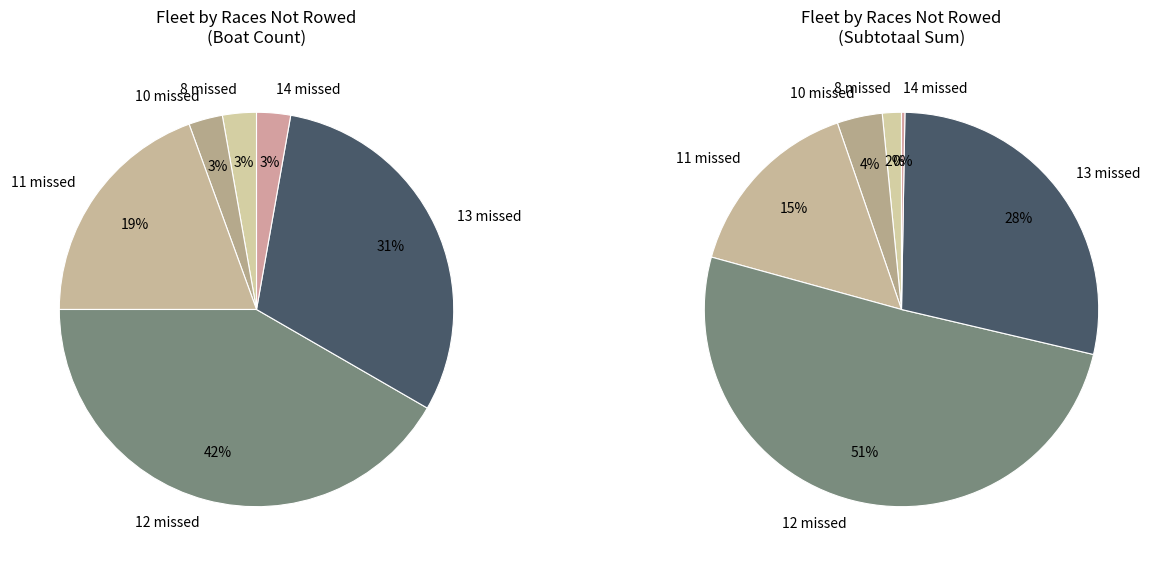

To the nearest percent, what is the average slice percentage?

17%